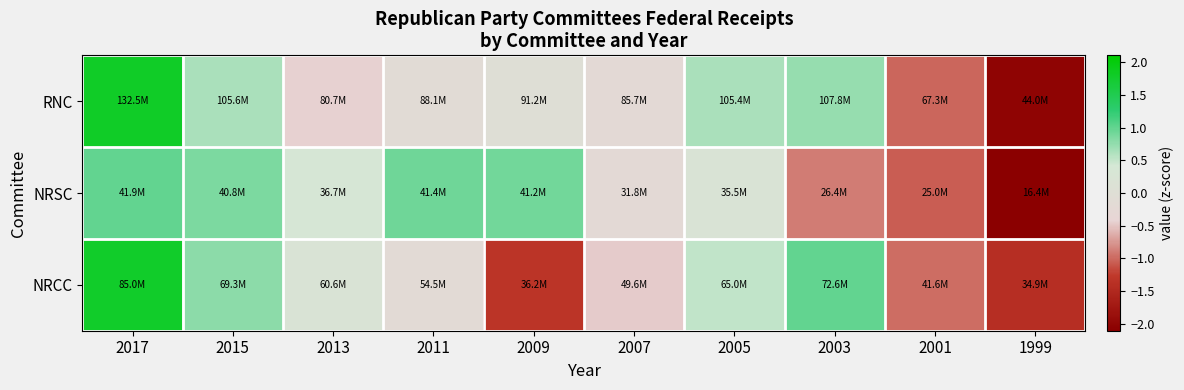

Reading right to left, extract all data points from this chart.

RNC: 1999=-2.0	2001=-1.0	2003=0.7	2005=0.6	2007=-0.2	2009=0.0	2011=-0.1	2013=-0.4	2015=0.6	2017=1.8
NRSC: 1999=-2.1	2001=-1.1	2003=-0.9	2005=0.2	2007=-0.2	2009=0.9	2011=0.9	2013=0.4	2015=0.9	2017=1.0
NRCC: 1999=-1.4	2001=-1.0	2003=1.0	2005=0.5	2007=-0.5	2009=-1.3	2011=-0.2	2013=0.2	2015=0.8	2017=1.8